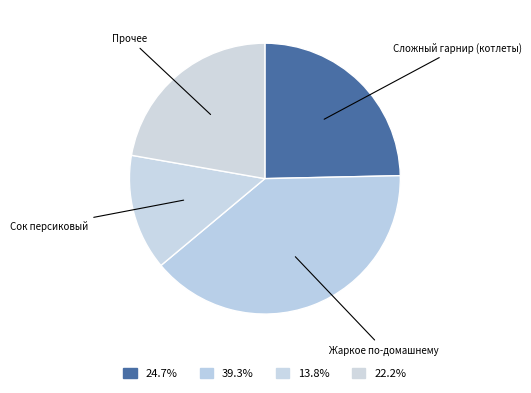

Does any single category account for the majority?

No